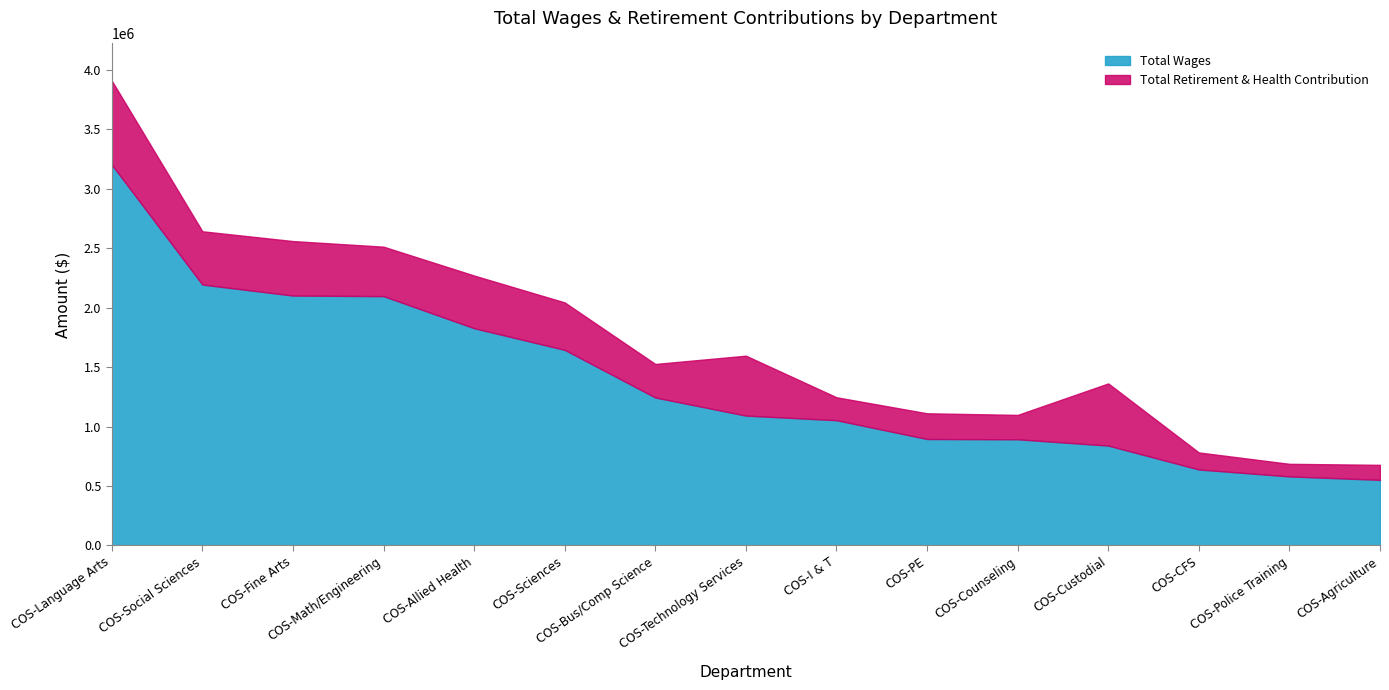

What is the difference between the highest and lowest values at COS-Technology Services?

587681